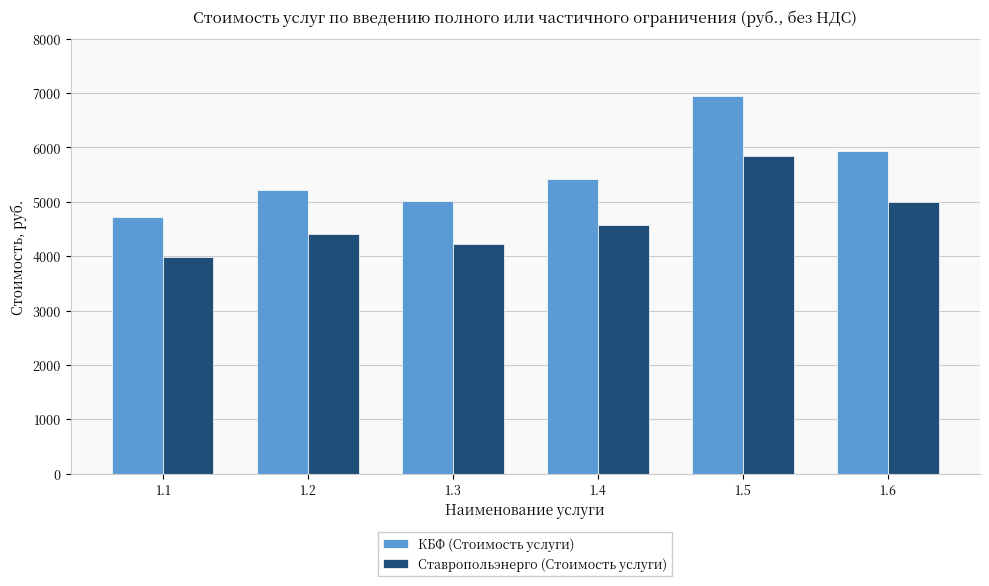

How many data points does each series have?

6